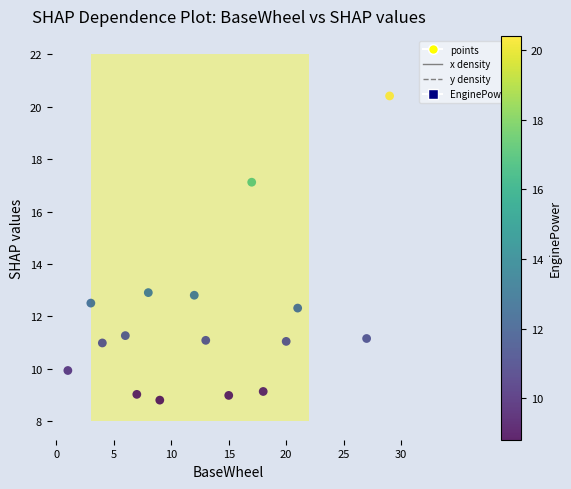

What is the range of X values (max minus min)?

28.0